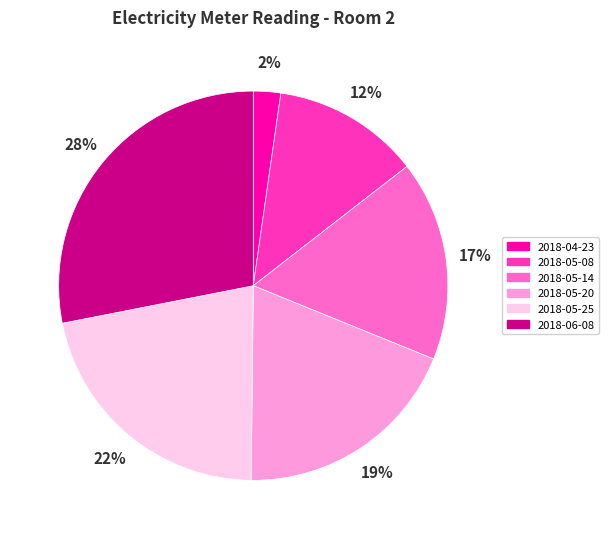

To the nearest percent, what is the difference between the largest and smallest slice percentages?

26%